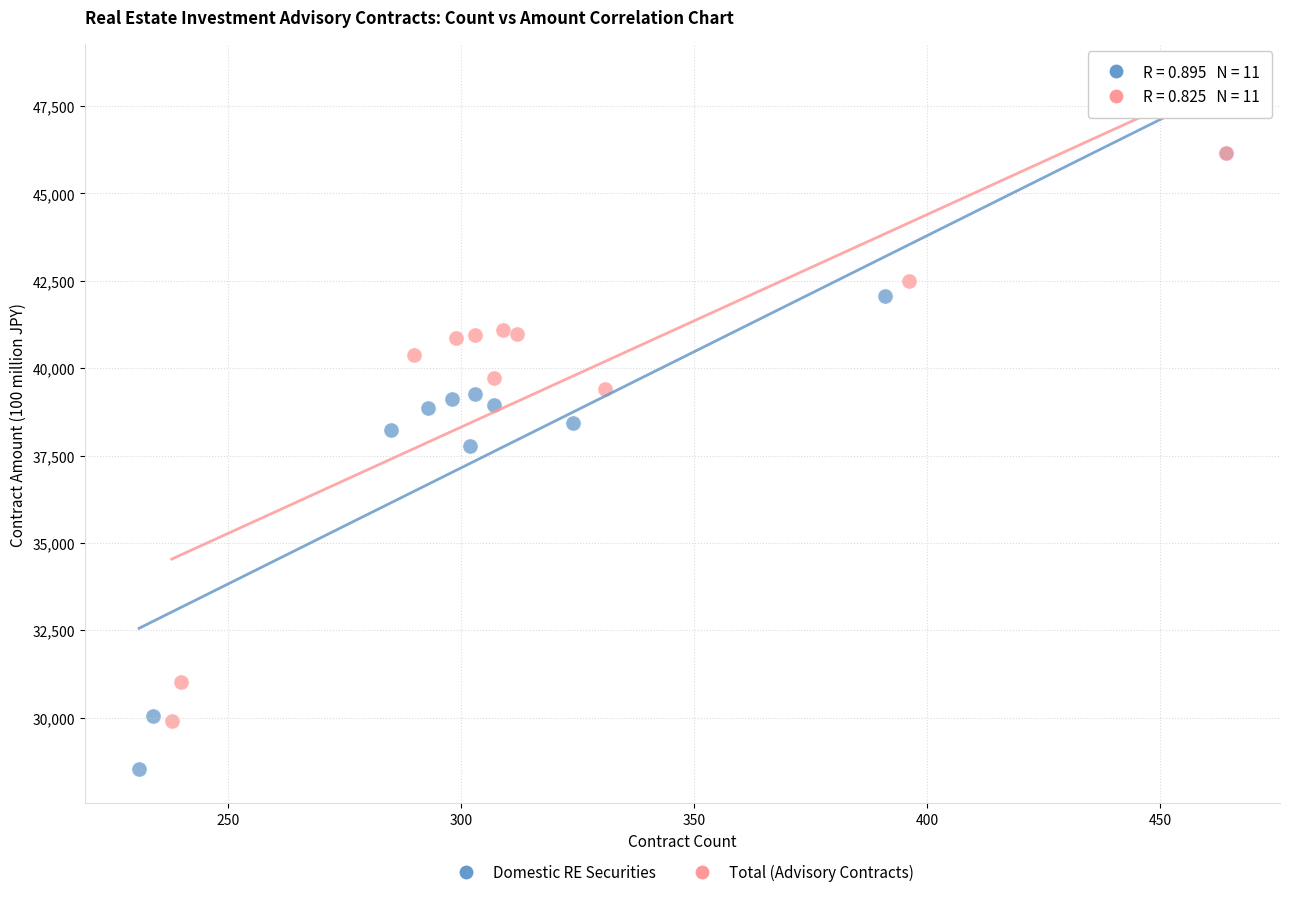

Which series has the largest Y range (max minus min)?

Domestic RE Securities